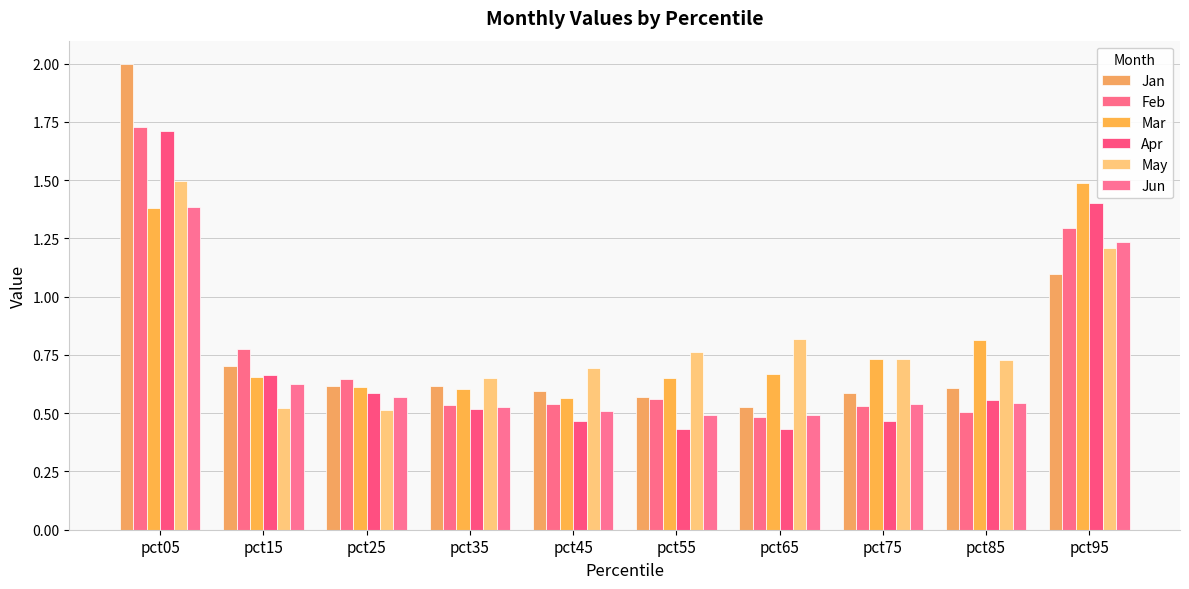

Reading left to right, extract all data points from this chart.

Jan: pct05=2.0	pct15=0.7	pct25=0.6	pct35=0.6	pct45=0.6	pct55=0.6	pct65=0.5	pct75=0.6	pct85=0.6	pct95=1.1
Feb: pct05=1.7	pct15=0.8	pct25=0.6	pct35=0.5	pct45=0.5	pct55=0.6	pct65=0.5	pct75=0.5	pct85=0.5	pct95=1.3
Mar: pct05=1.4	pct15=0.7	pct25=0.6	pct35=0.6	pct45=0.6	pct55=0.7	pct65=0.7	pct75=0.7	pct85=0.8	pct95=1.5
Apr: pct05=1.7	pct15=0.7	pct25=0.6	pct35=0.5	pct45=0.5	pct55=0.4	pct65=0.4	pct75=0.5	pct85=0.6	pct95=1.4
May: pct05=1.5	pct15=0.5	pct25=0.5	pct35=0.6	pct45=0.7	pct55=0.8	pct65=0.8	pct75=0.7	pct85=0.7	pct95=1.2
Jun: pct05=1.4	pct15=0.6	pct25=0.6	pct35=0.5	pct45=0.5	pct55=0.5	pct65=0.5	pct75=0.5	pct85=0.5	pct95=1.2